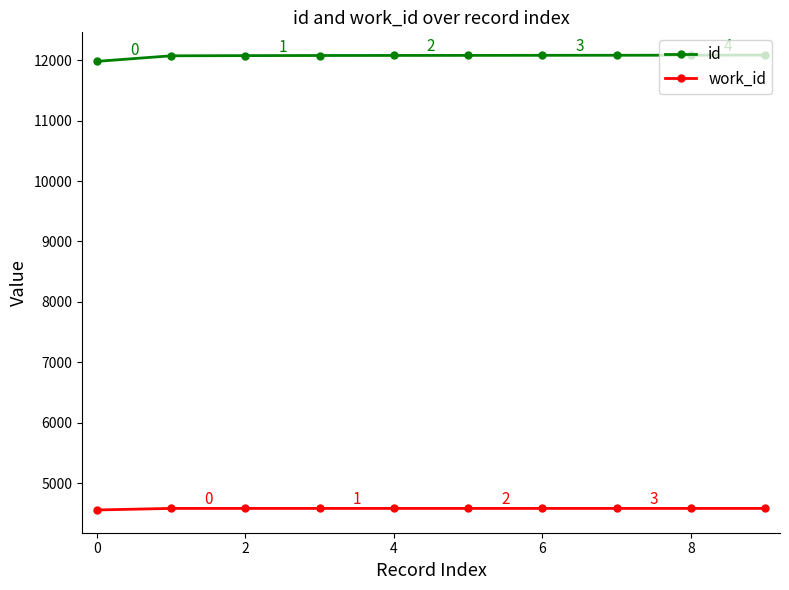

What is the sum of all id values?

120678